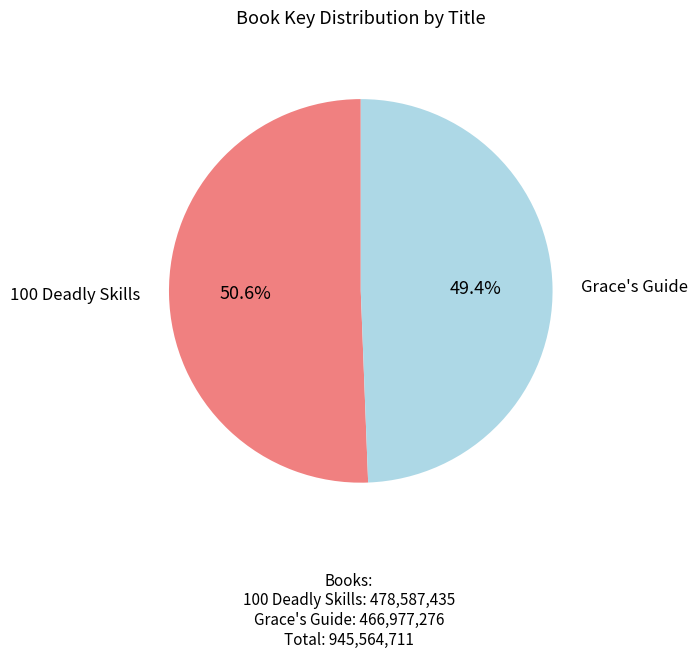

To the nearest percent, what is the average slice percentage?

50%